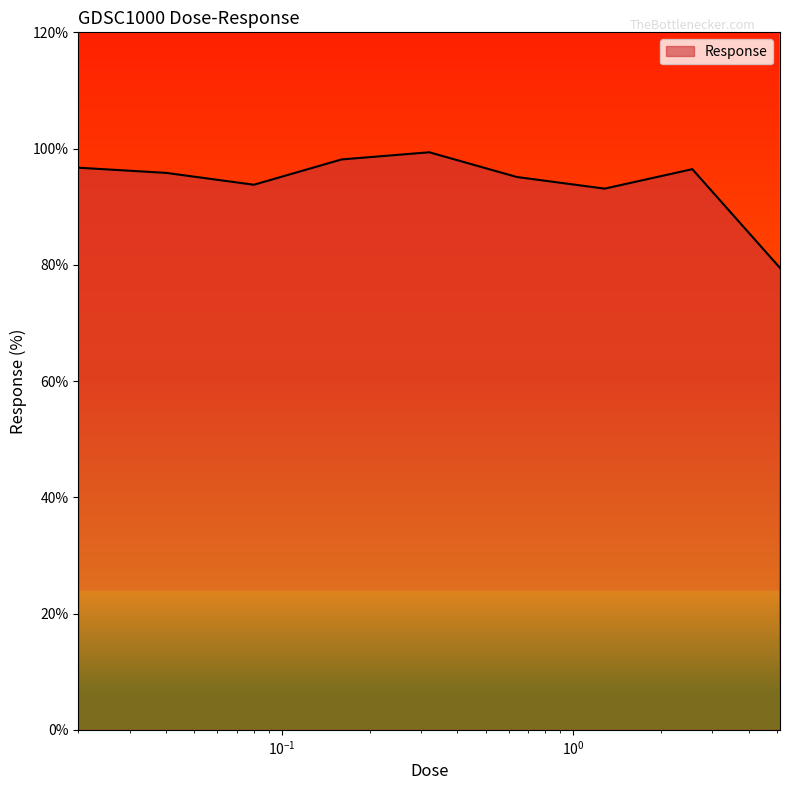

What is the difference between the maximum and minimum values?

19.9